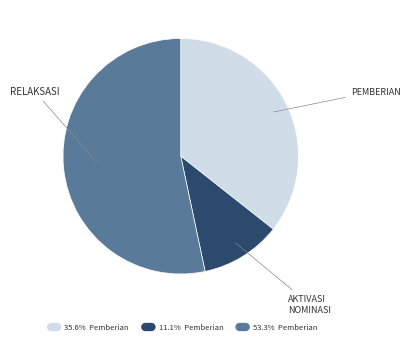

Is there any slice that represents more than half of the pie?

Yes